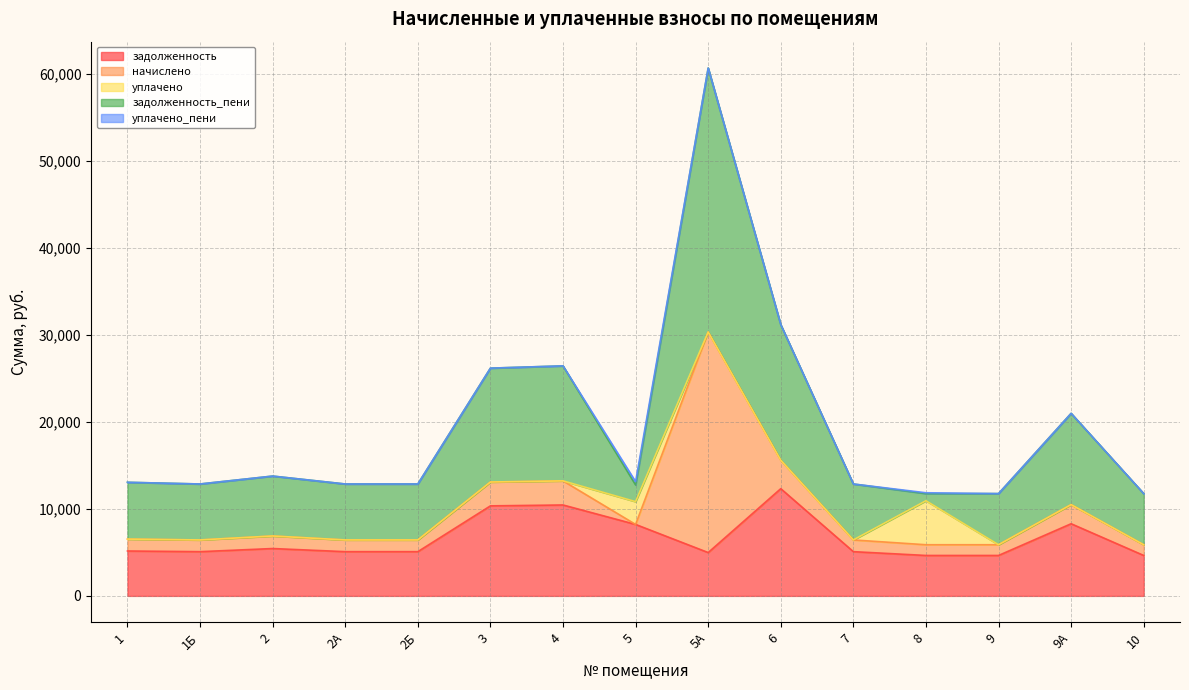

True or false: уплачено and уплачено_пени intersect in this chart.

False